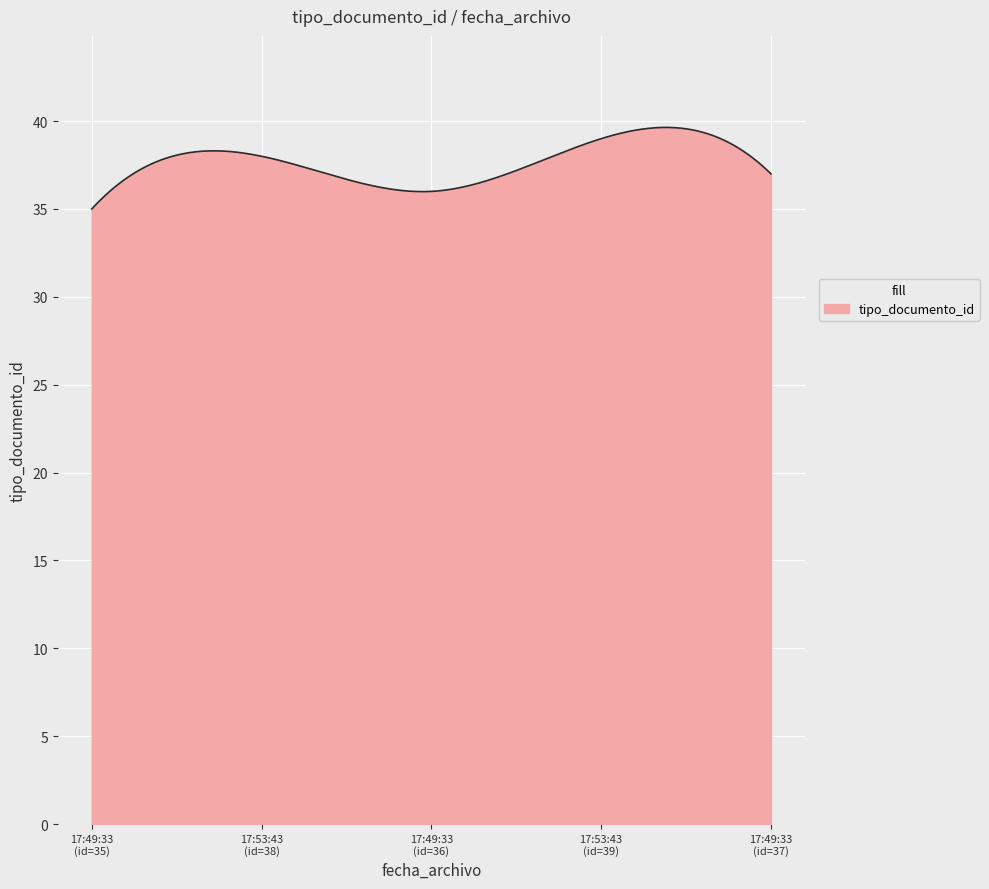

How many lines are shown in the chart?

1